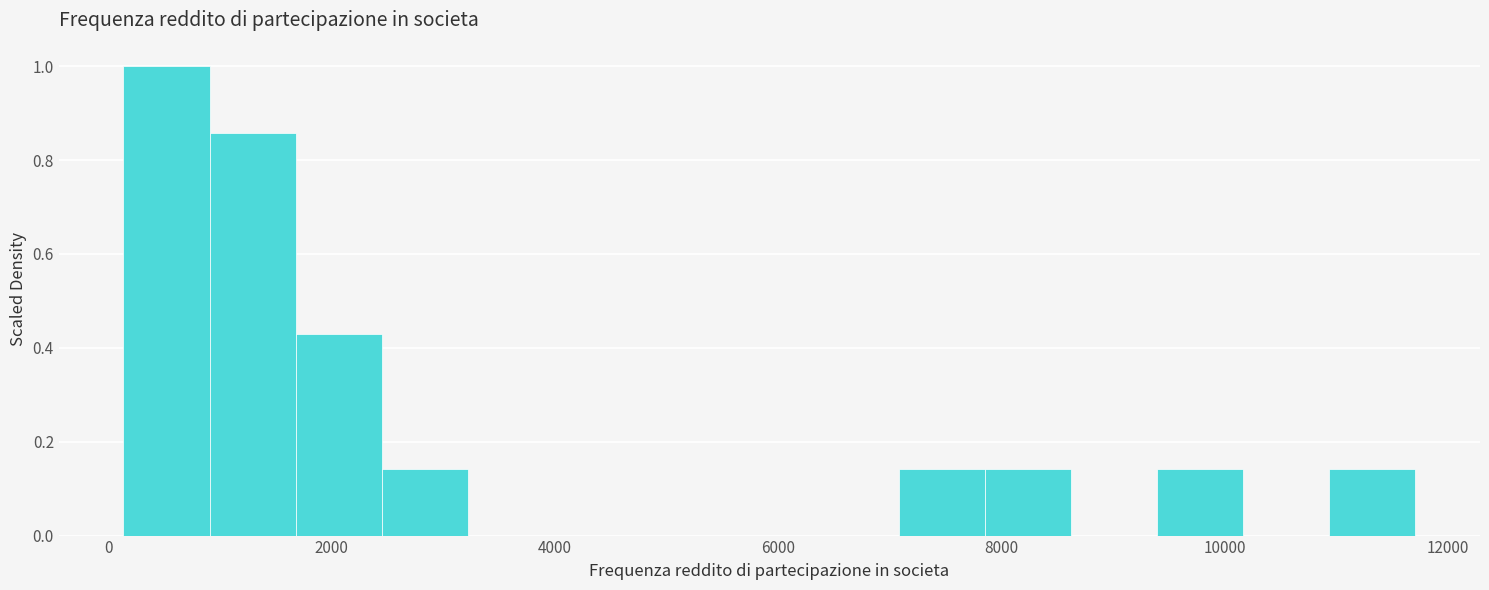

Around what value on the x-axis is the tallest bar? Give the approximate position of its centre, as read against the axis.

600